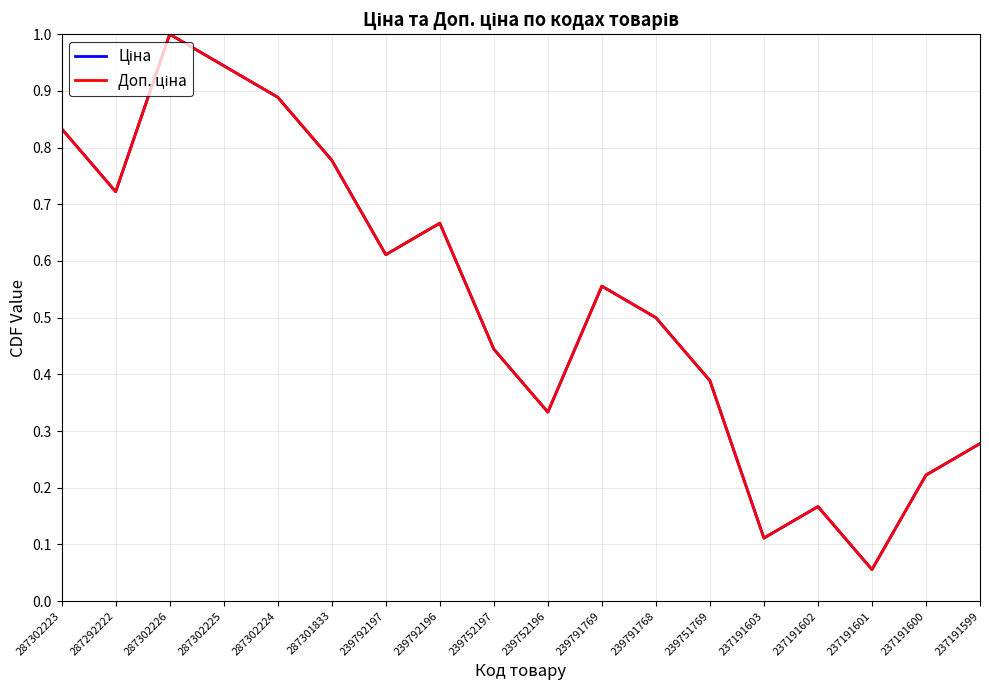

Which series has the largest total across all categories?

Ціна